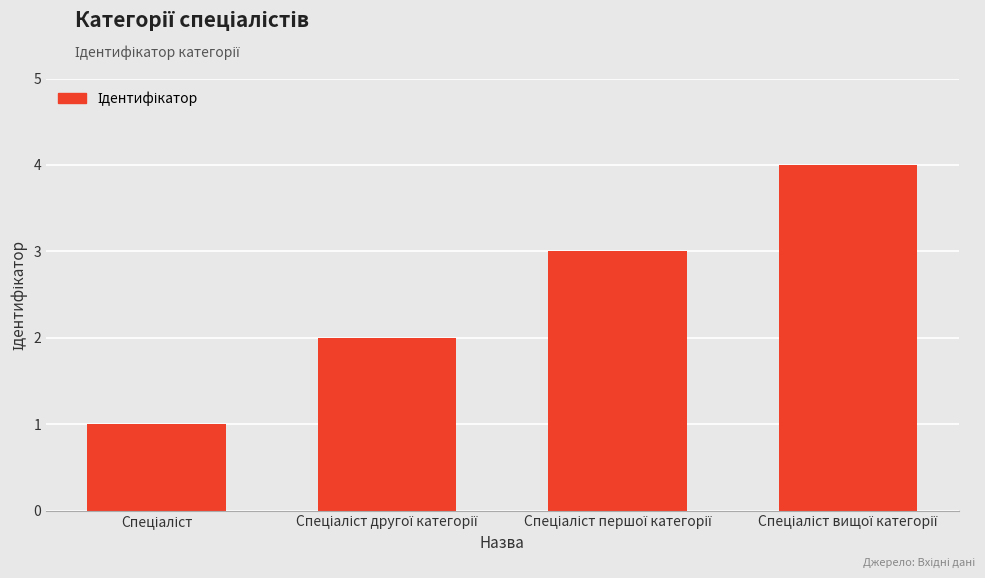

What is the sum of all values?

10